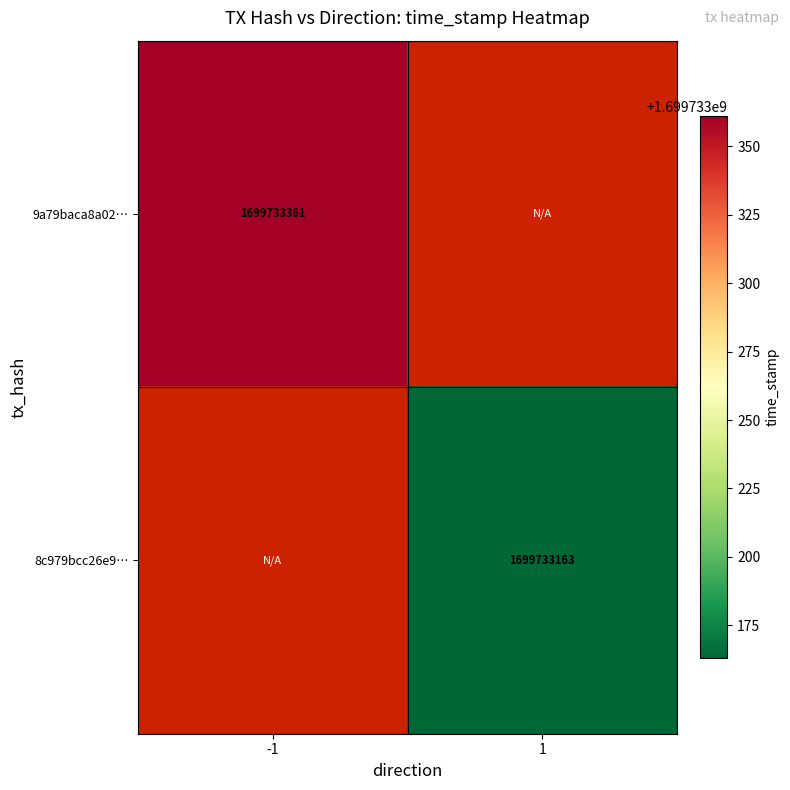

List the series in order of their peak value, lowest first.

8c979bcc26e9056c33b25b276e05333d60280a5, 9a79baca8a02cf896051c330d8a340c6db49e0e